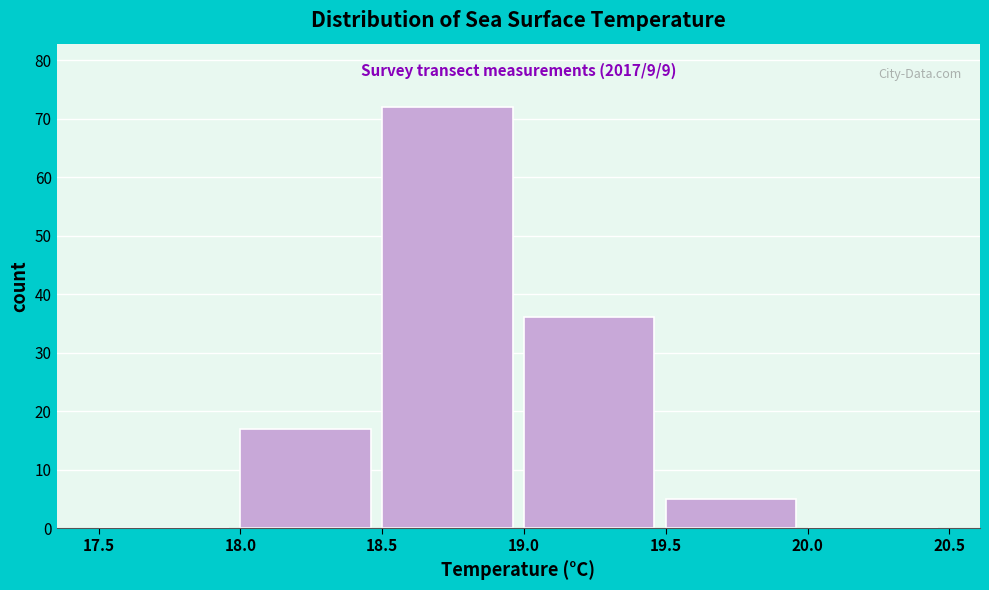

Which range on the x-axis has the tallest bar?

18.5 to 19.0